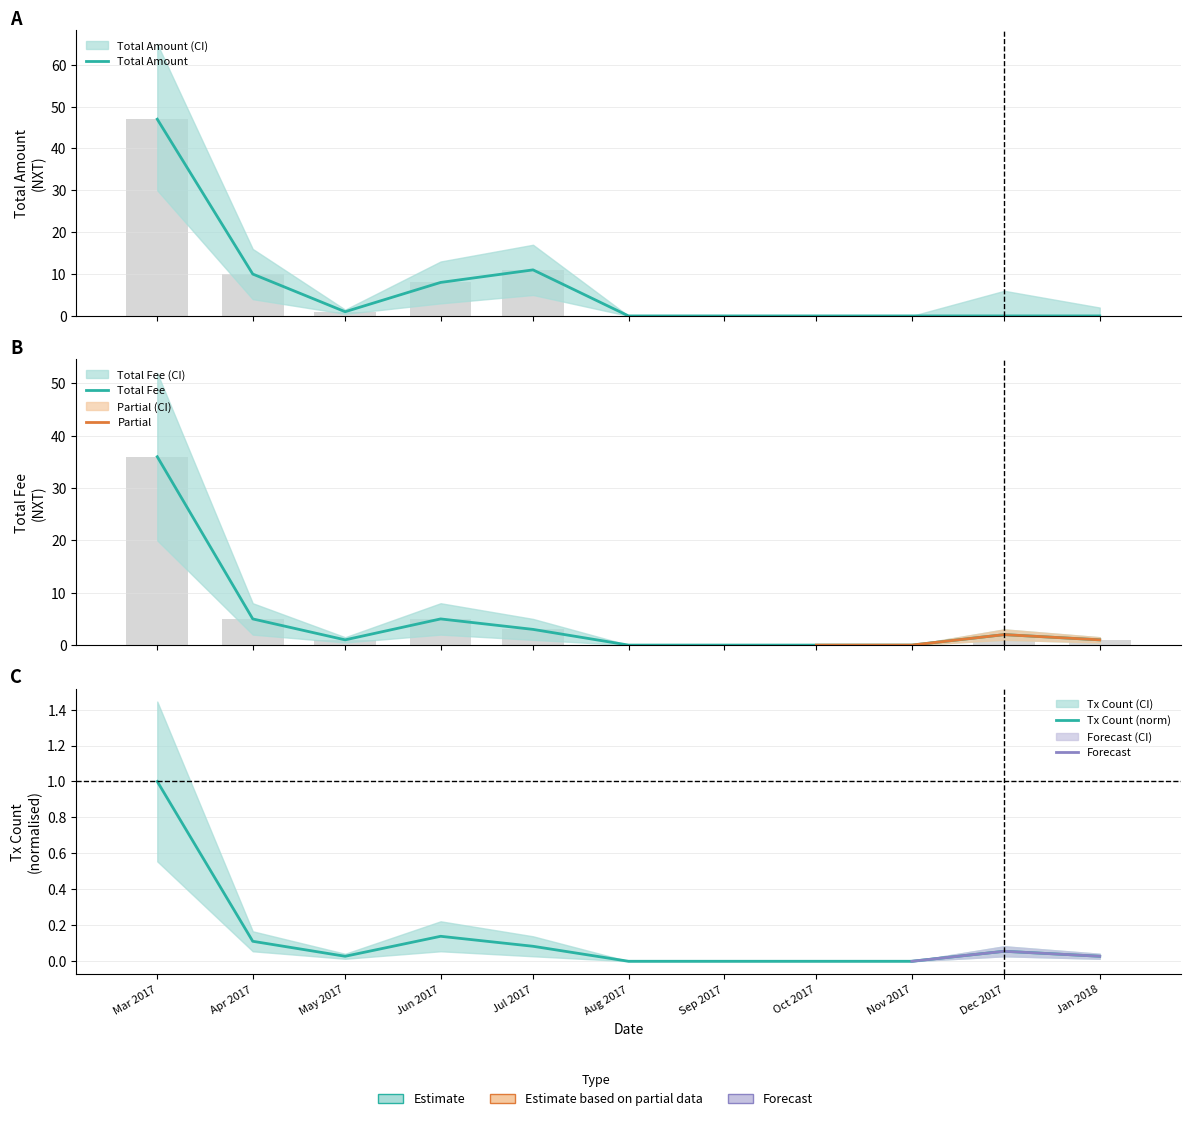

The Transaction Count series shows 0.0 at Jan 2018. True or false?

False